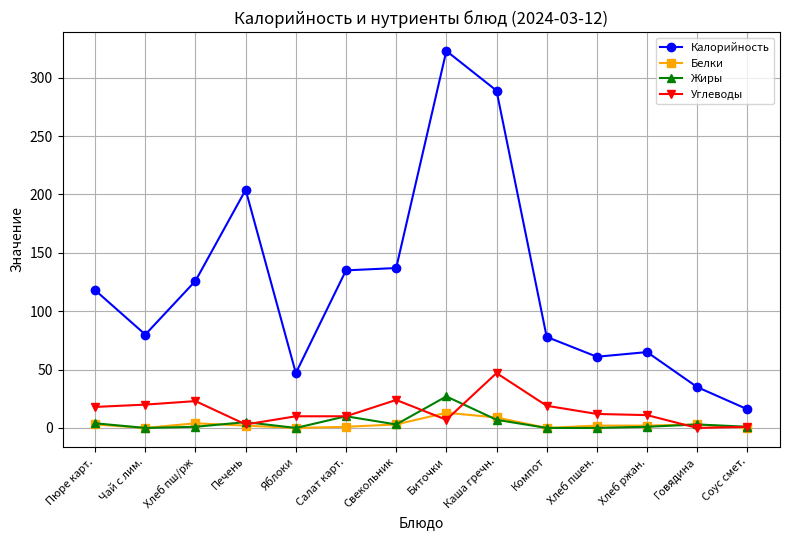

At which category does Калорийность reach its first local peak?

Печень